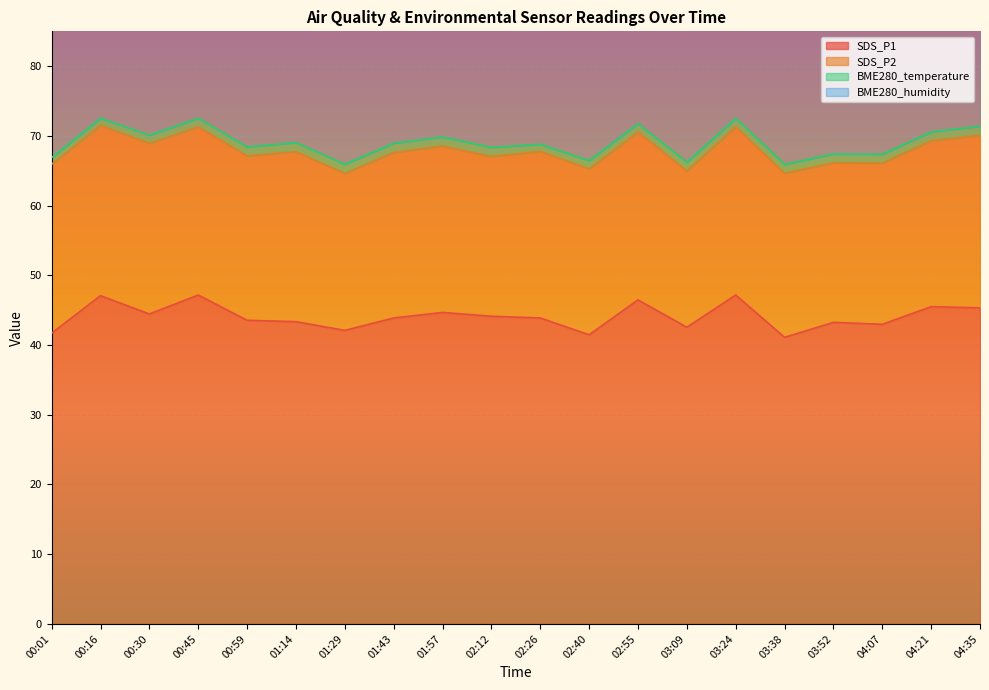

At 00:16, list the series in order from smallest to largest.

BME280_temperature, SDS_P2, SDS_P1, BME280_humidity